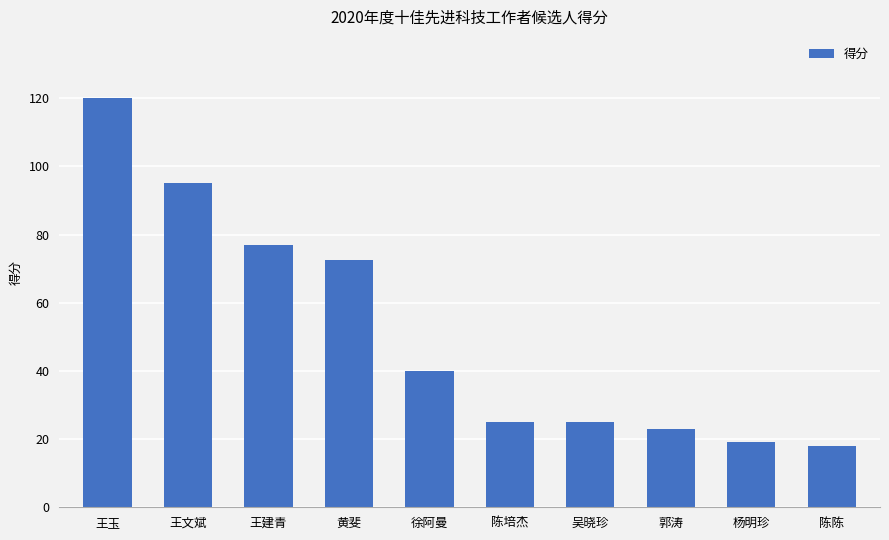

What is the difference between the maximum and minimum values?

102.0